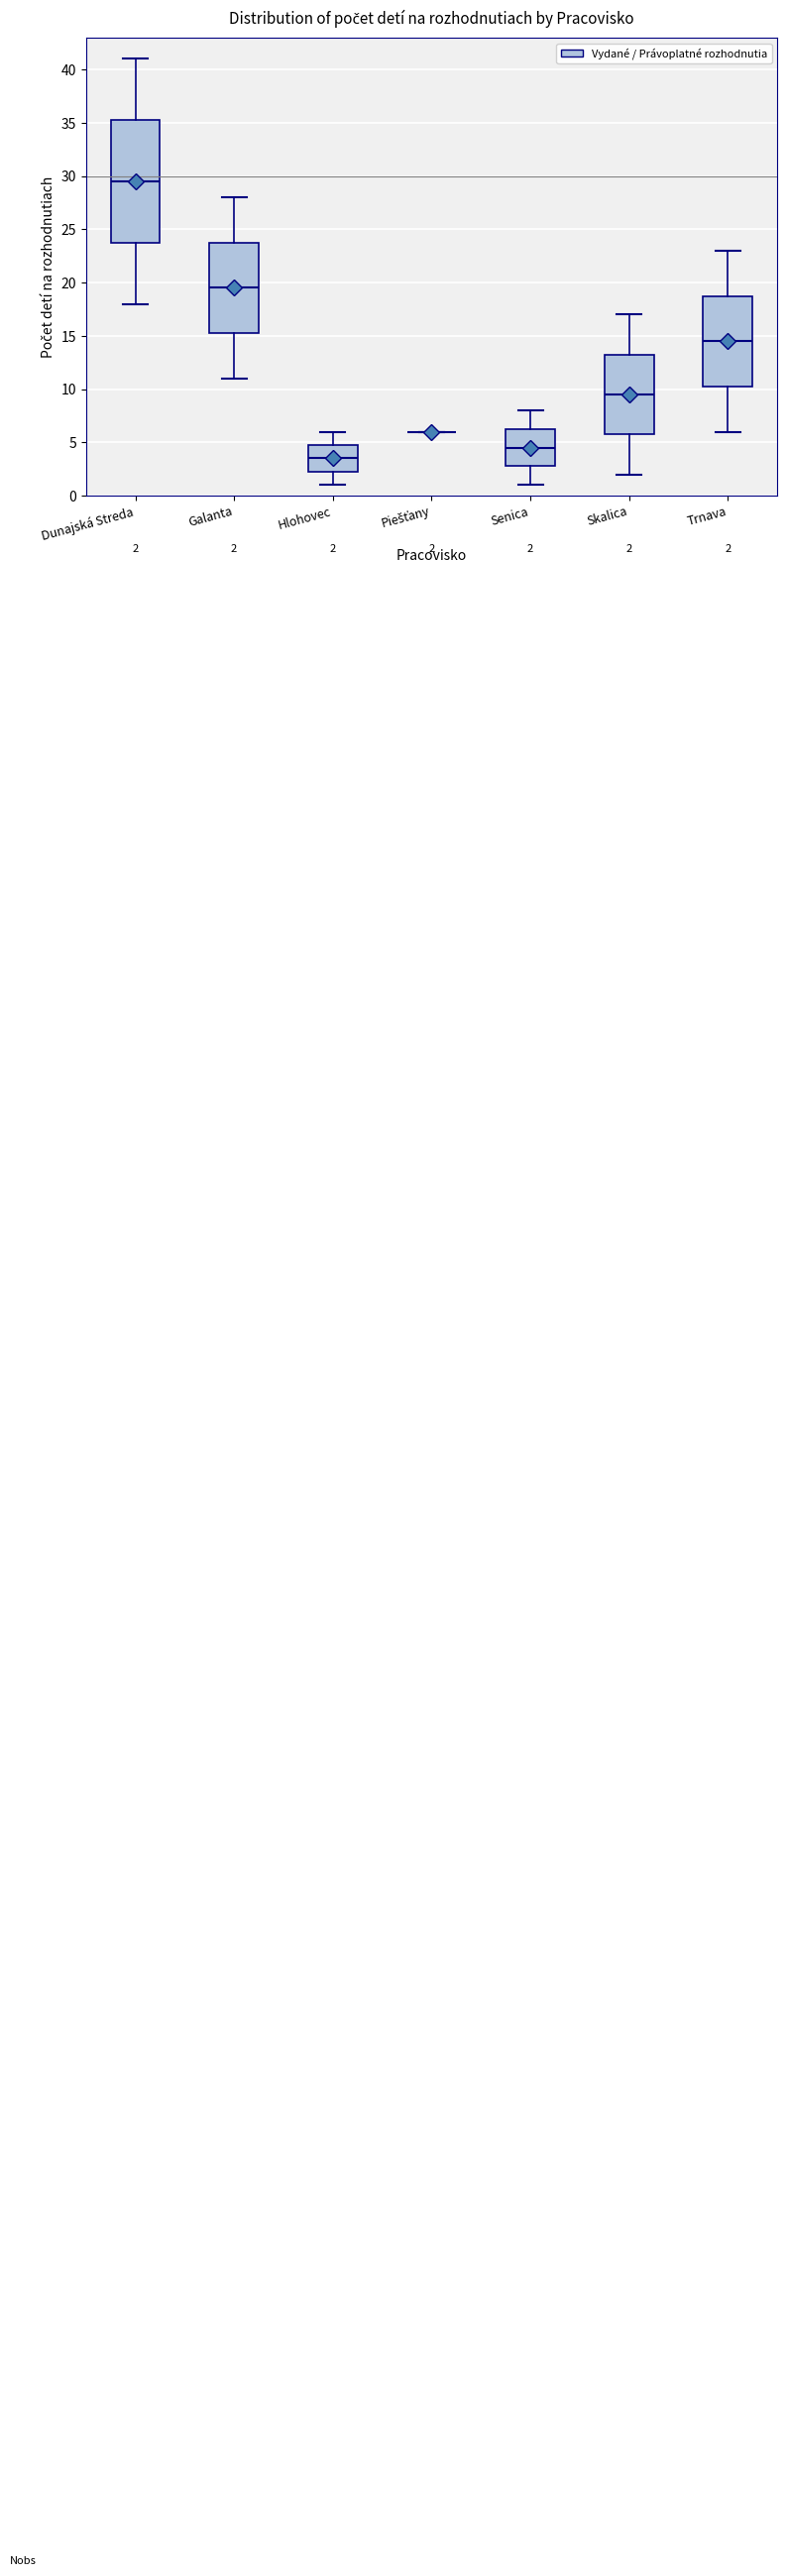

Which box is the tallest, from its lower edge to its upper edge?

Dunajská Streda